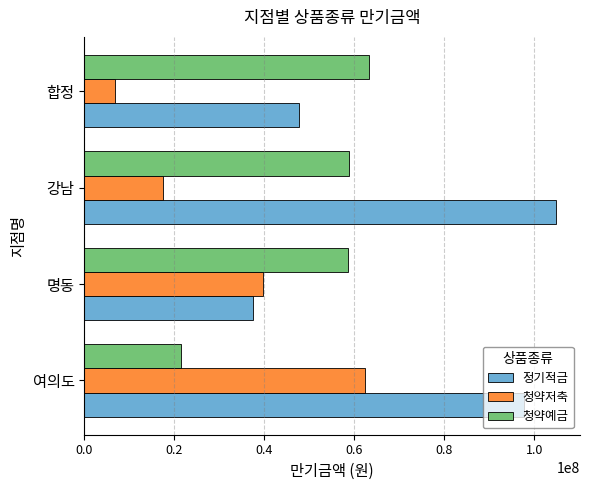

What is the minimum value shown in the chart?

6932000